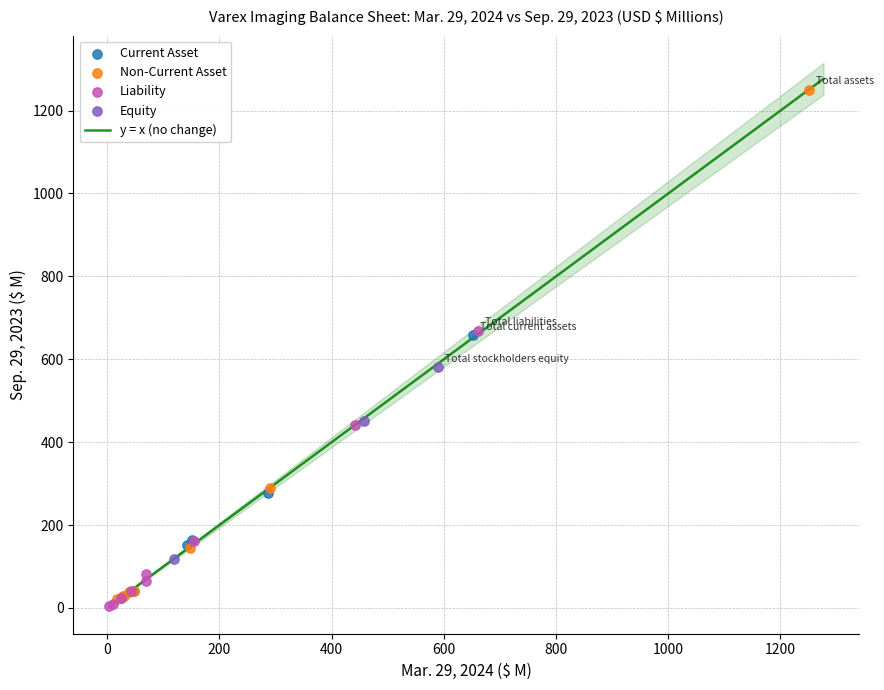

Which series contains the highest Y value?

Non-Current Asset